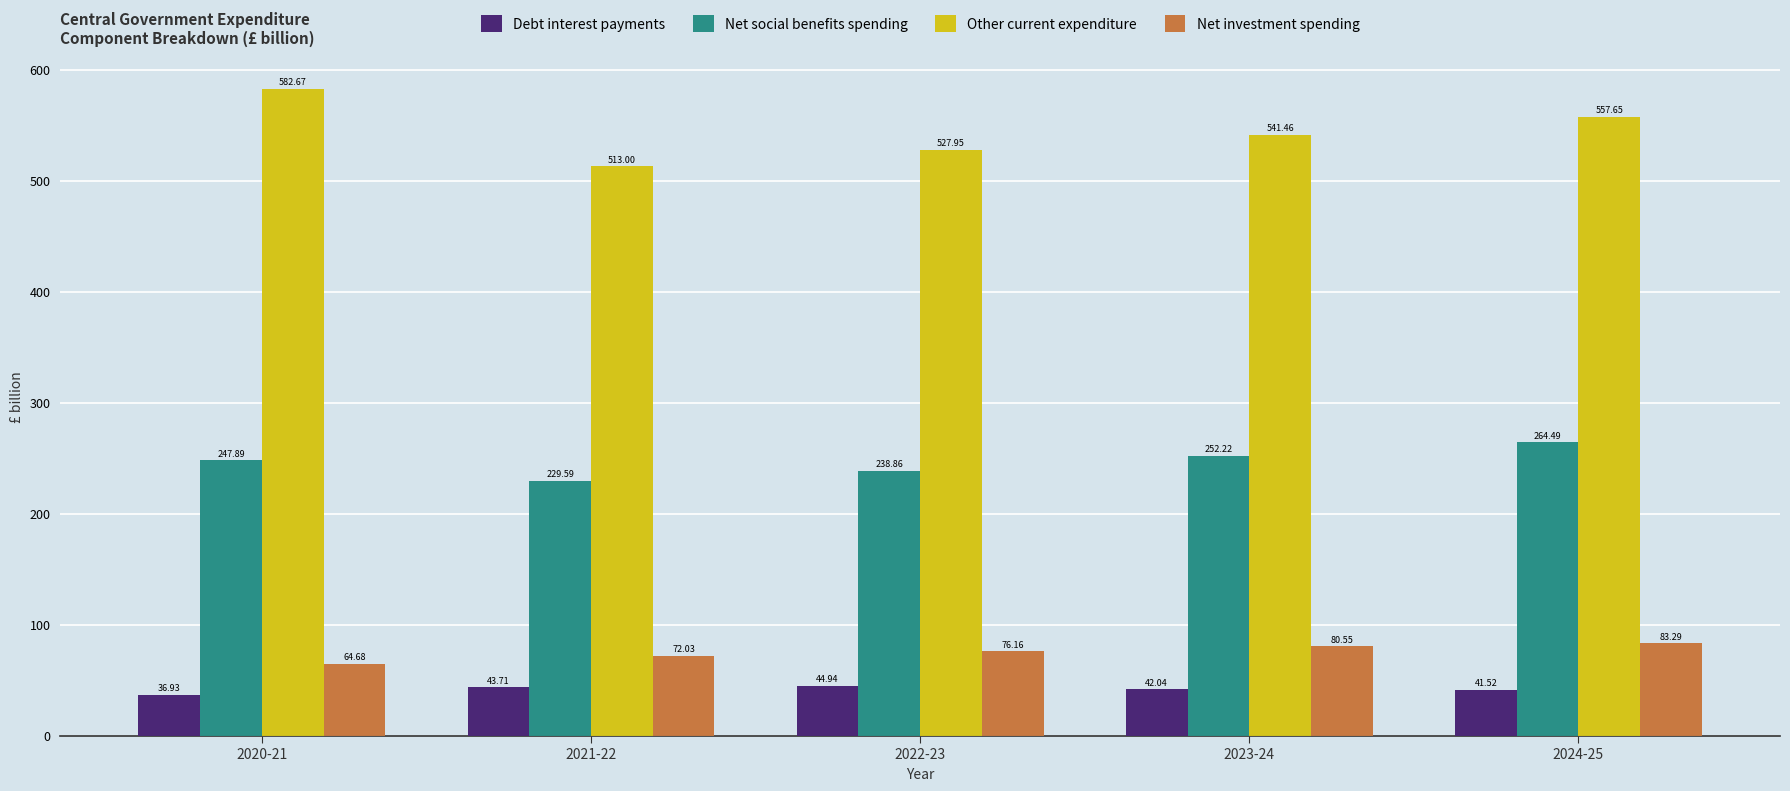

Is it true that Other current expenditure equals 212.3 at 2020-21?

False